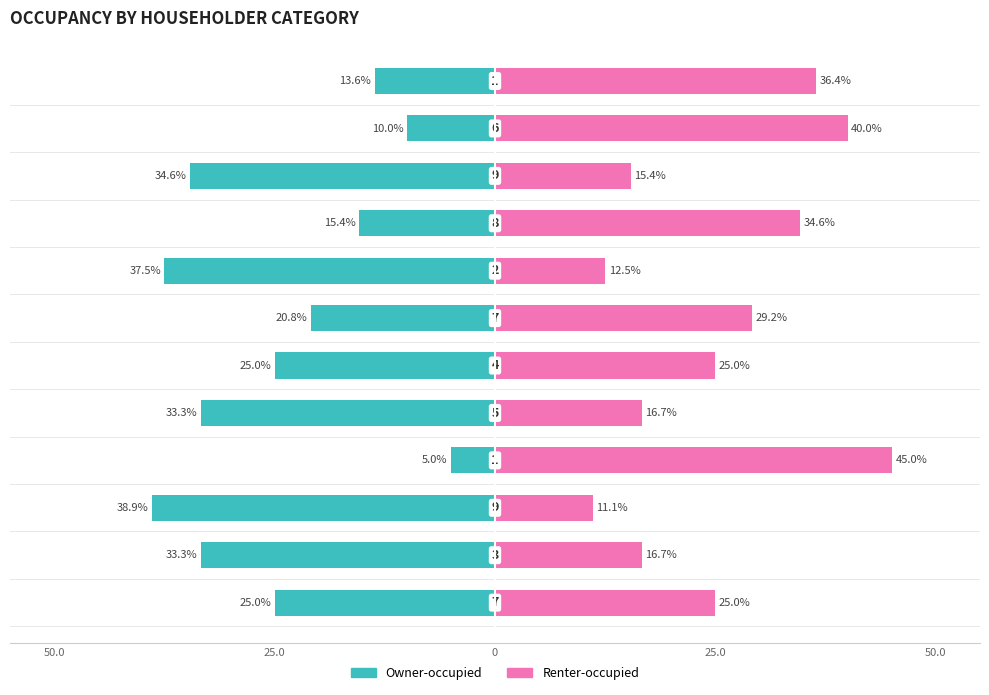

Which series has the largest total across all categories?

Renter-occupied